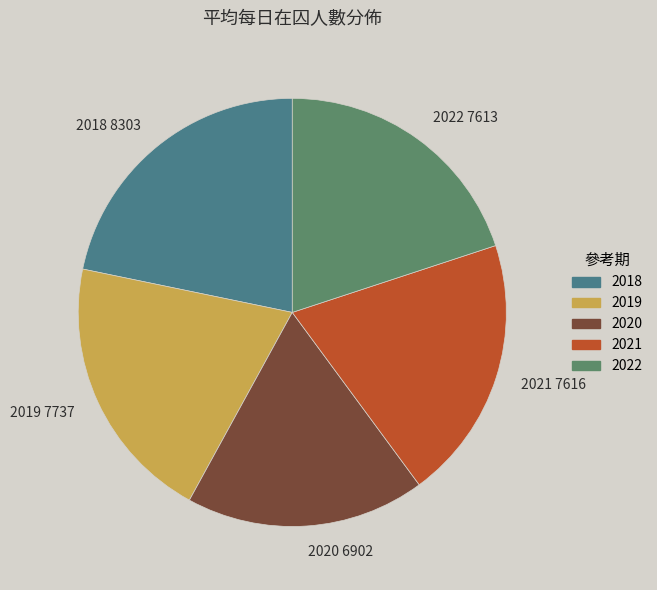

Count the number of slices in the pie.

5